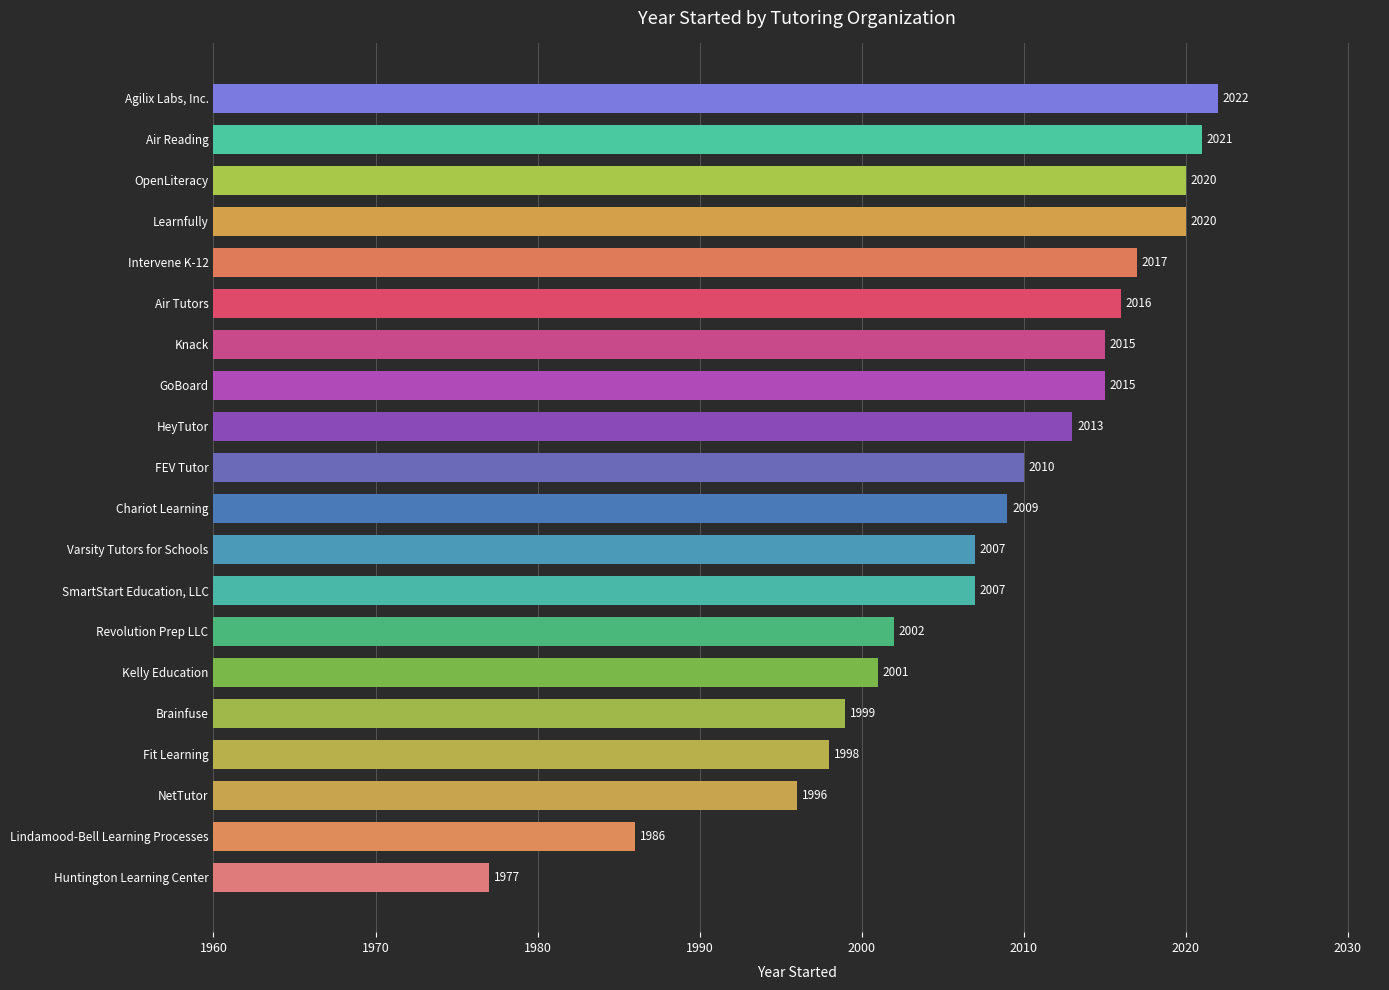

The value at Intervene K-12 is 2017. True or false?

True